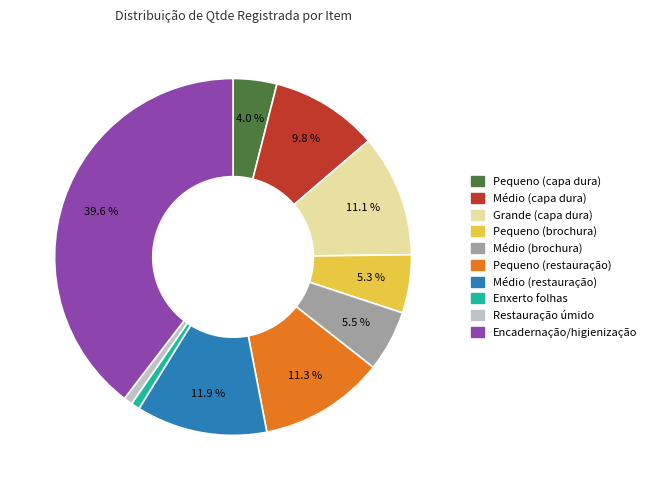

Is the sum of Restauração úmido and Pequeno (brochura) greater than half?

No